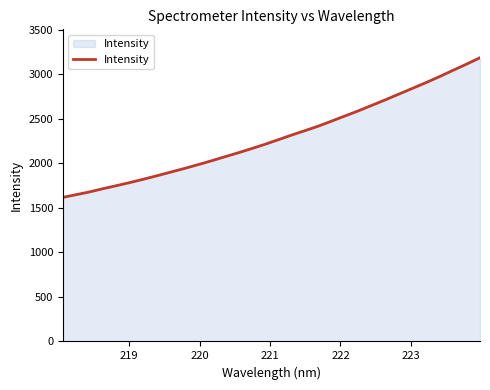

Reading left to right, extract all data points from this chart.

1617.8	1648.8	1679.8	1716.4	1749.9	1785.3	1822.3	1861.2	1901.3	1941.5	1983.5	2026.8	2072.6	2117.7	2164.7	2213.3	2265.2	2318.2	2367.9	2419.1	2476.4	2534.4	2592.4	2654.2	2715.8	2779.8	2843.6	2907.7	2974.8	3045.0	3114.1	3185.9